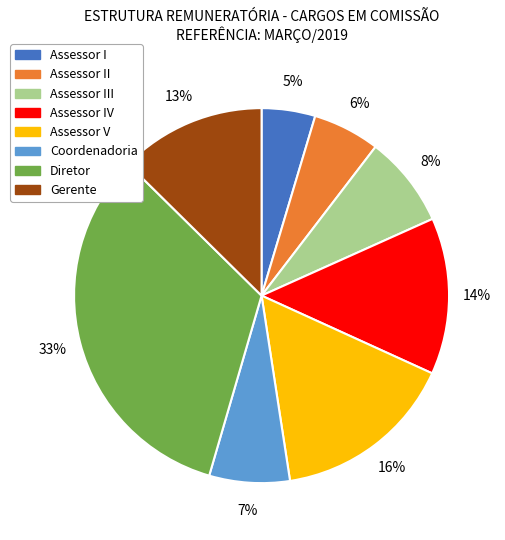

How many slices are in this pie chart?

8